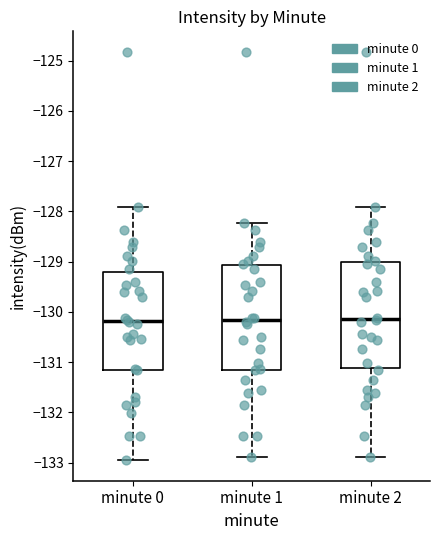

Reading left to right, transcribe this box plot: for each box, give where its median line is, the range the box spans, and where its two whiskers end, as read against the y-axis. The values are not printed on the chart, so give them approximately, as read against the axis.

minute 0: median -130.2, box -131.2 to -129.2, whiskers -133.0 to -127.9
minute 1: median -130.2, box -131.2 to -129.1, whiskers -132.9 to -128.2
minute 2: median -130.1, box -131.1 to -129.0, whiskers -132.9 to -127.9